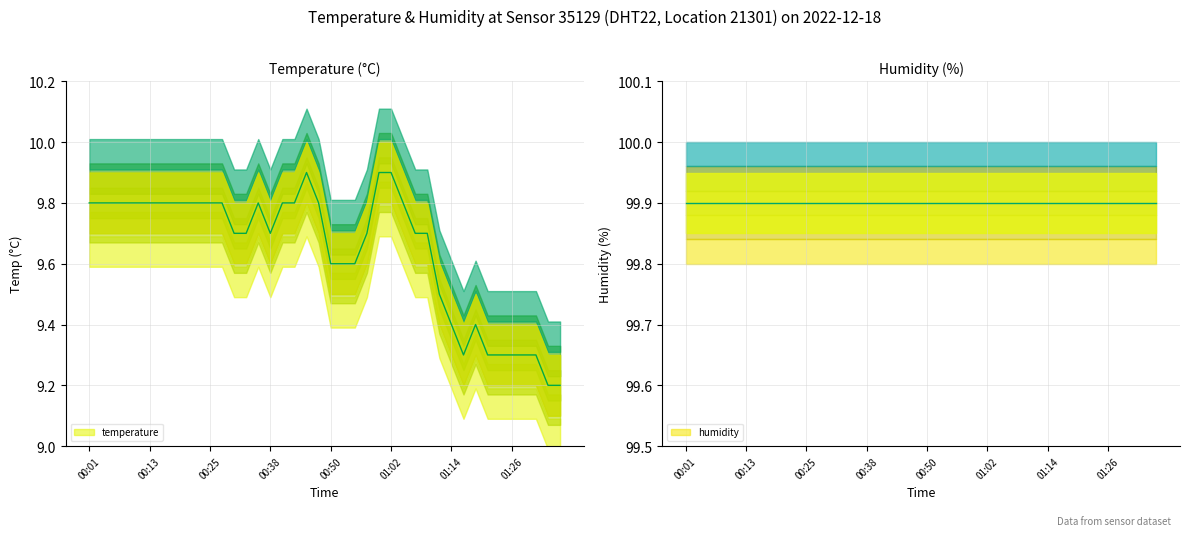

Which has a higher value, 00:06 or 01:19?

00:06